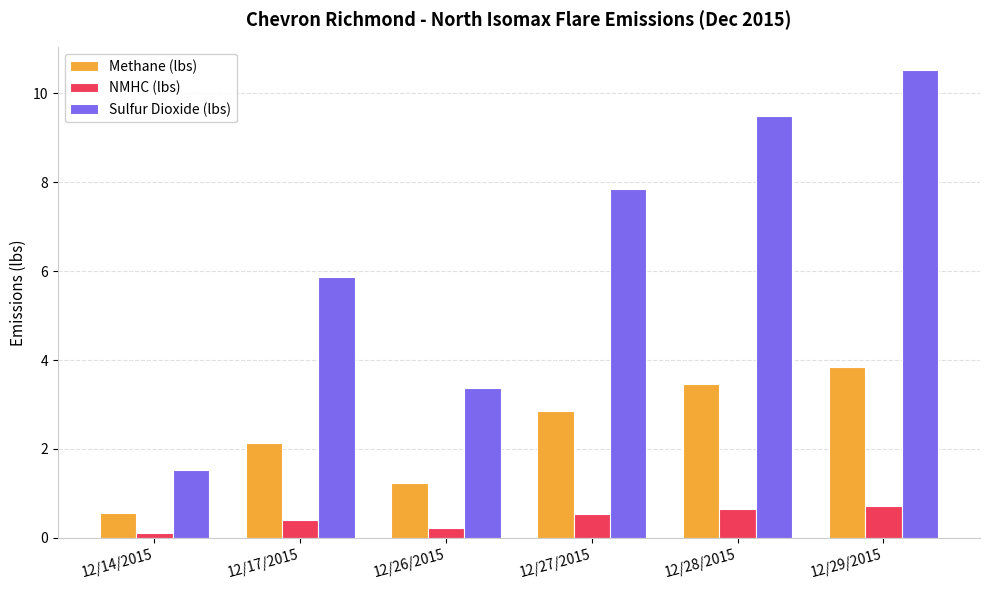

What position from the right is 12/17/2015?

5